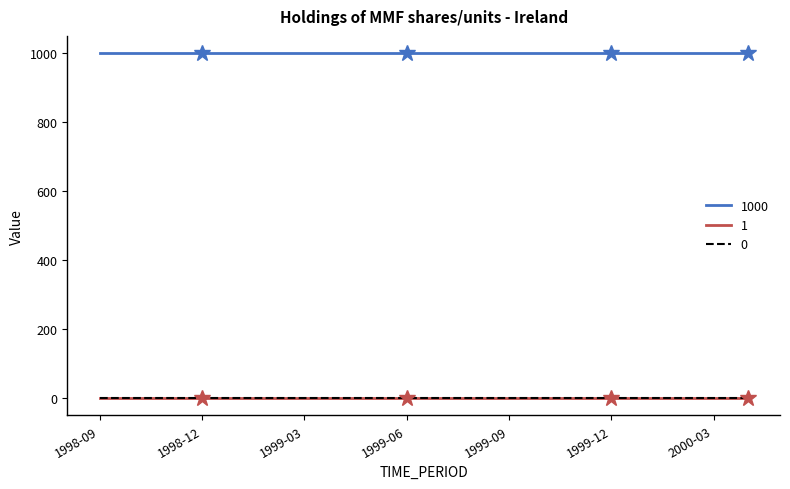

True or false: 0 and 1000 cross at least once.

False